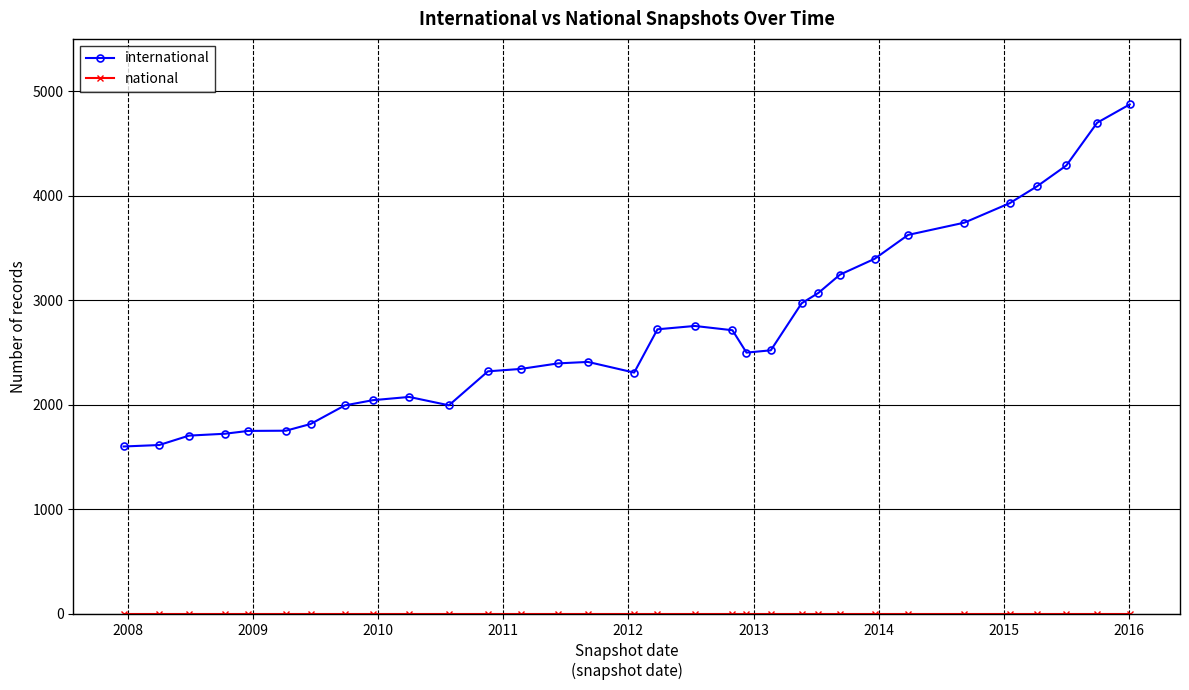

What is the maximum value shown in the chart?

4873